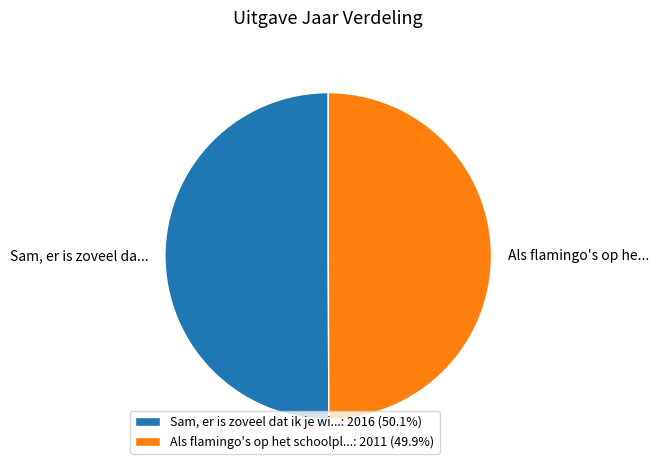

Approximately how many times larger is the value at Als flamingo's op het schoolpl...: 2011 (49.9%) compared to Sam, er is zoveel dat ik je wi...: 2016 (50.1%)?

1.0